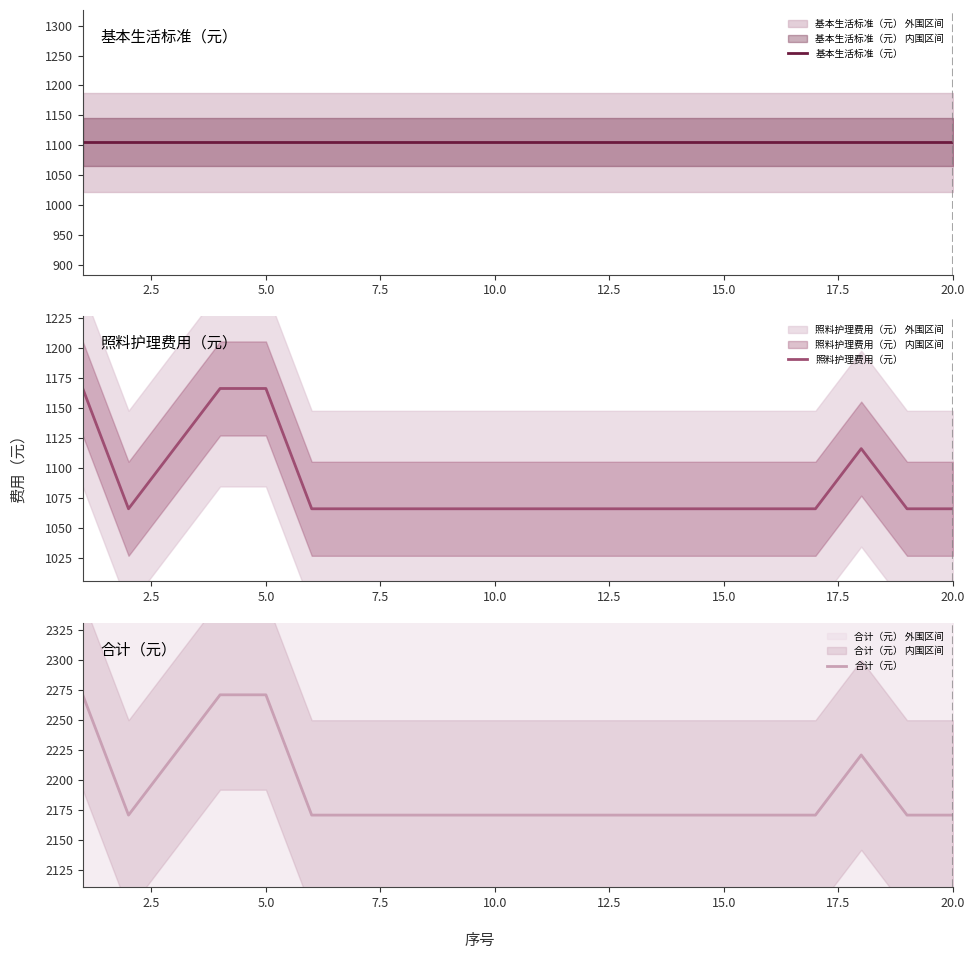

True or false: 合计（元） and 照料护理费用（元） cross at least once.

False